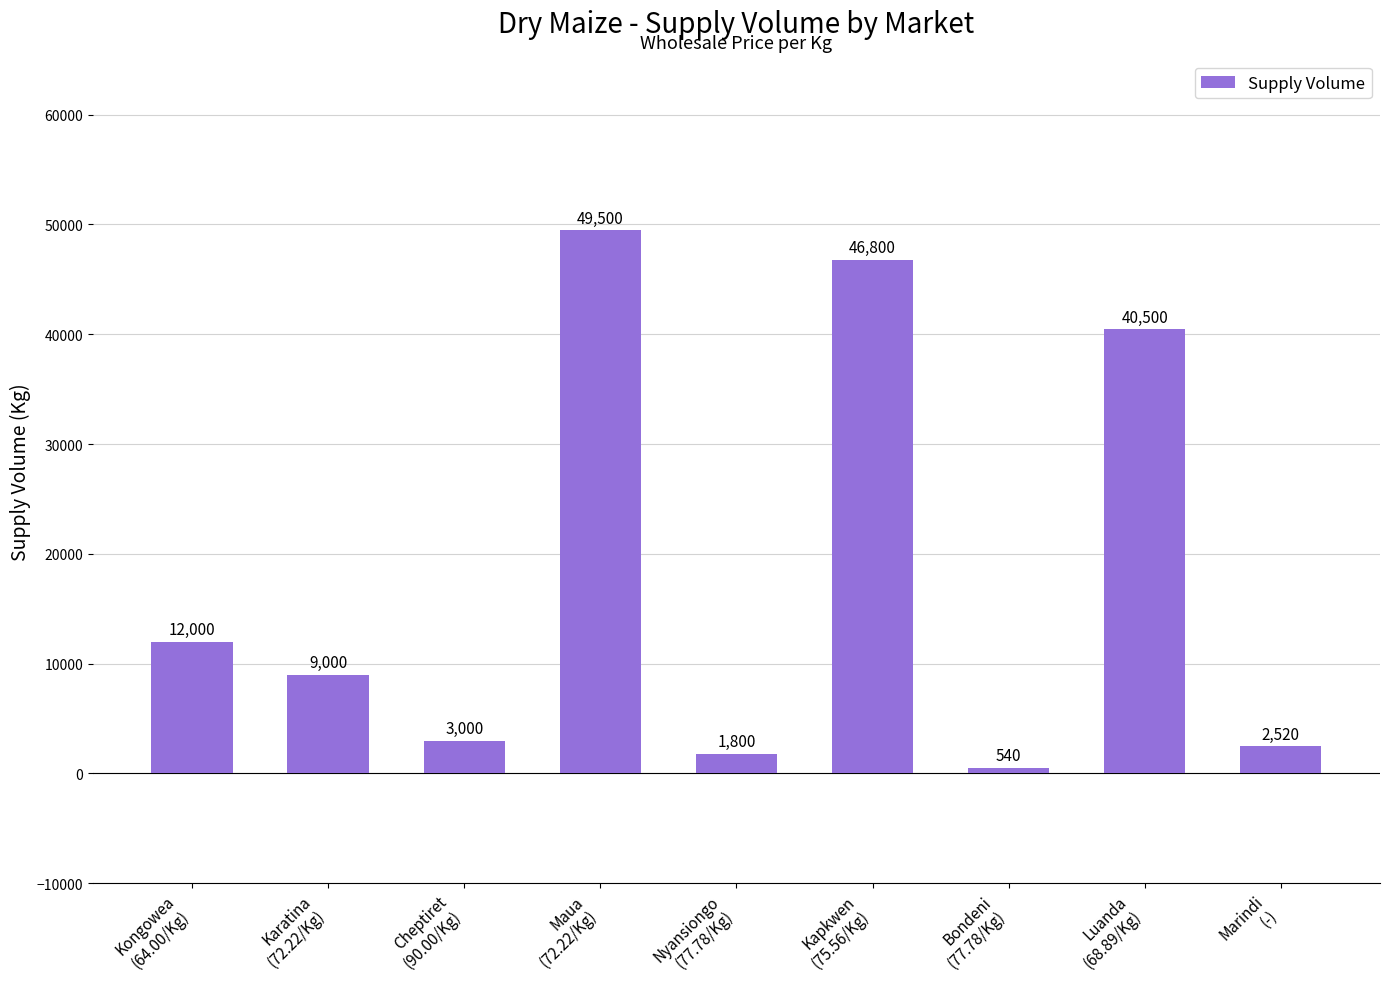

List the labels in order of value, largest first.

Maua
(72.22/Kg), Kapkwen
(75.56/Kg), Luanda
(68.89/Kg), Kongowea
(64.00/Kg), Karatina
(72.22/Kg), Cheptiret
(90.00/Kg), Marindi
(-), Nyansiongo
(77.78/Kg), Bondeni
(77.78/Kg)